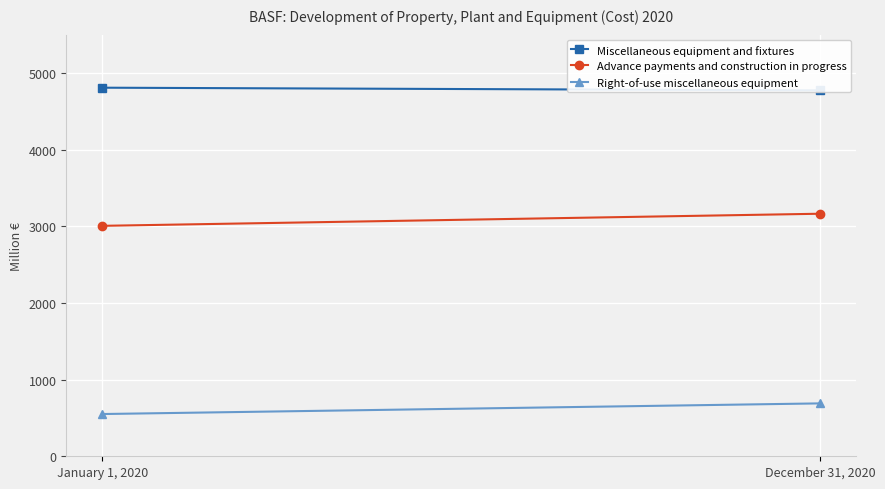

Is it true that Right-of-use miscellaneous equipment equals 373 at January 1, 2020?

False